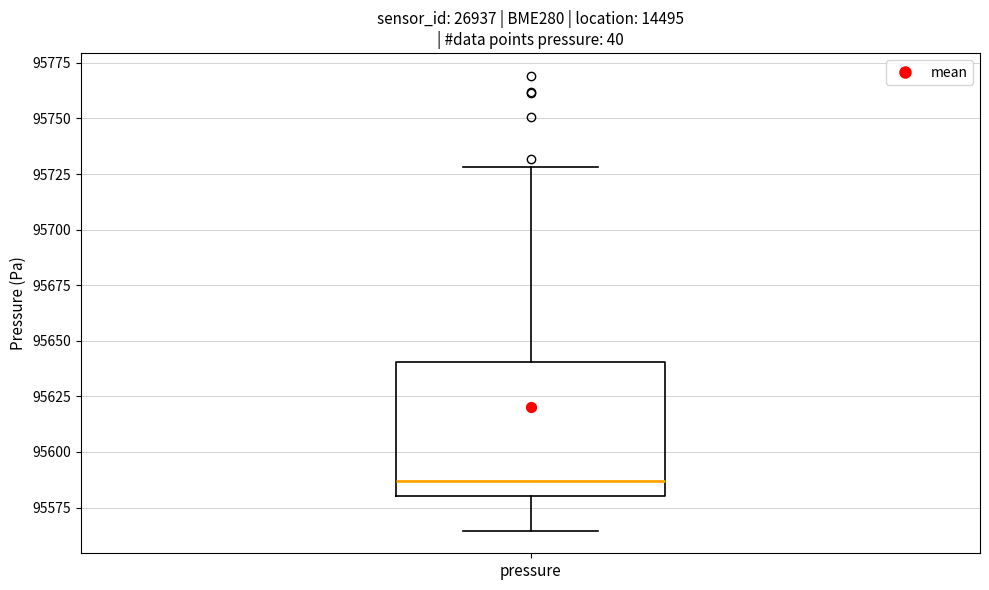

Where does the lower whisker of the box for pressure end on the y-axis? The values are not printed on the chart, so give them approximately, as read against the axis.

95565